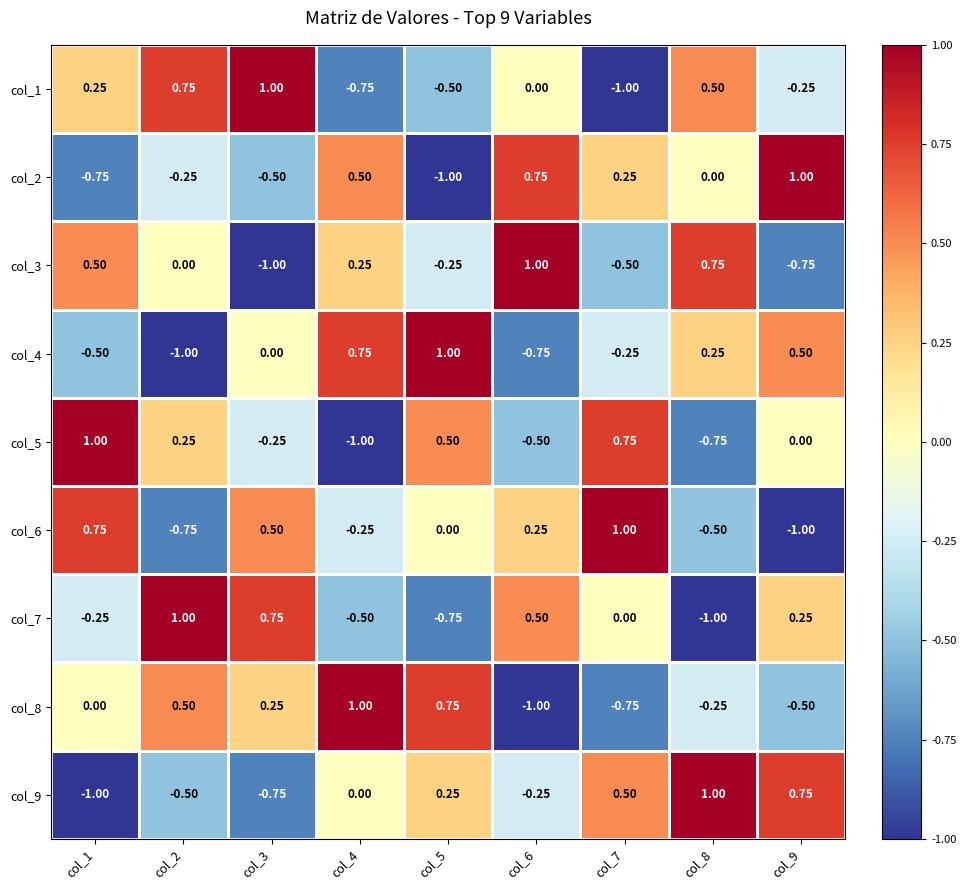

Is the value of col_2 at col_1 greater than the value of col_4 at col_9?

No